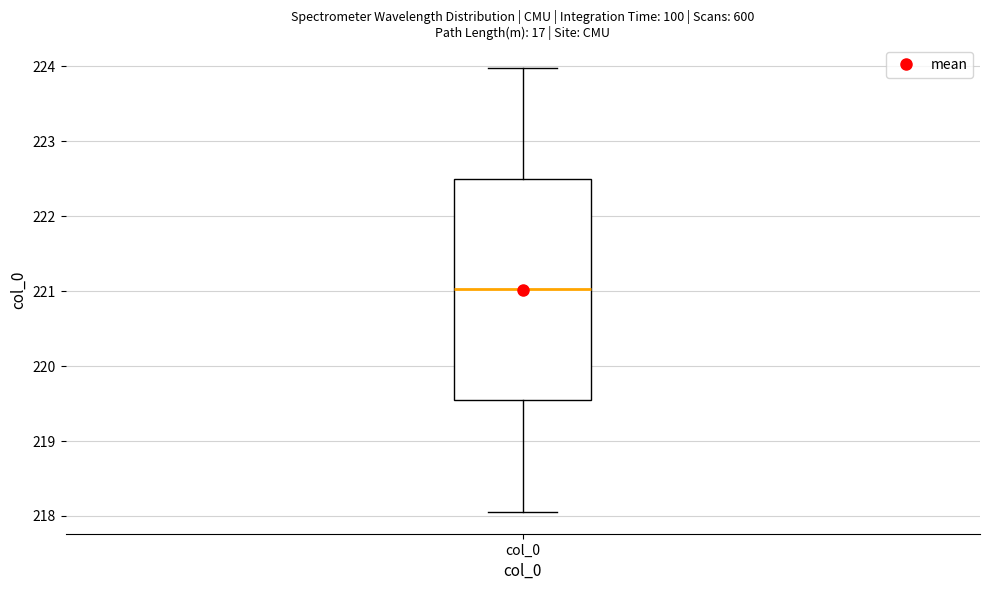

Read this box plot against the y-axis: the position of the median line, the range covered by the box, and the ends of both whiskers. The values are not printed on the chart, so give them approximately, as read against the axis.

median 221.0, box 219.5 to 222.5, whiskers 218.1 to 224.0